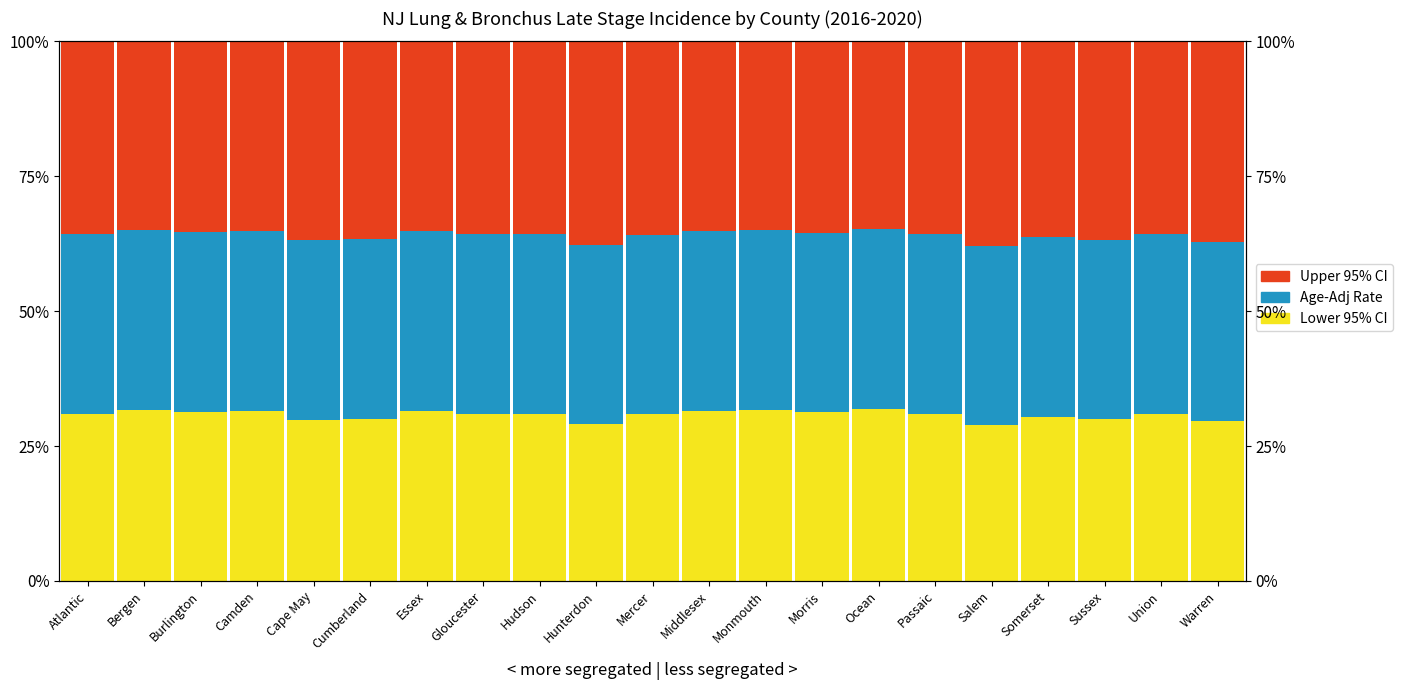

Where is Lower 95% CI nearest to the value 30?

Sussex